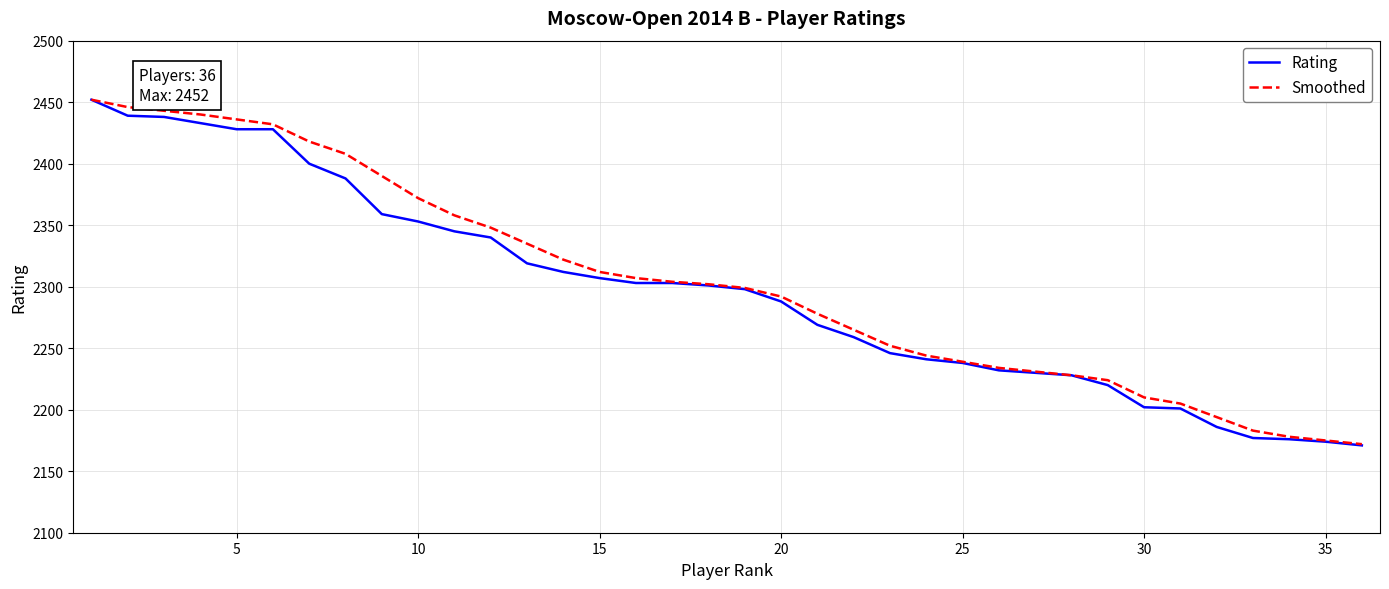

What is the maximum value for Rating?

2452